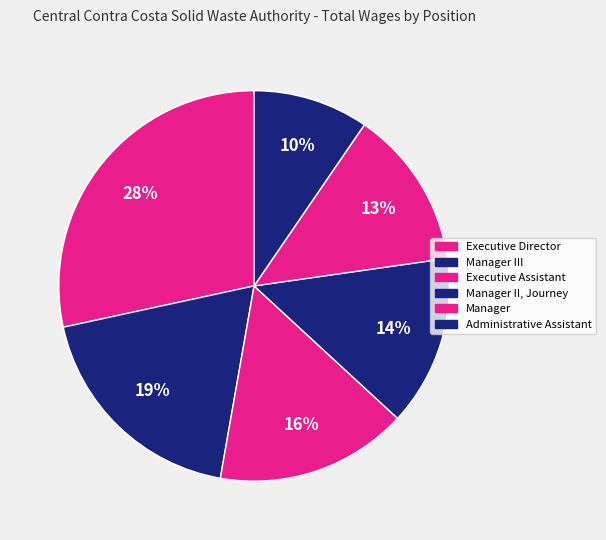

Count the number of slices in the pie.

6